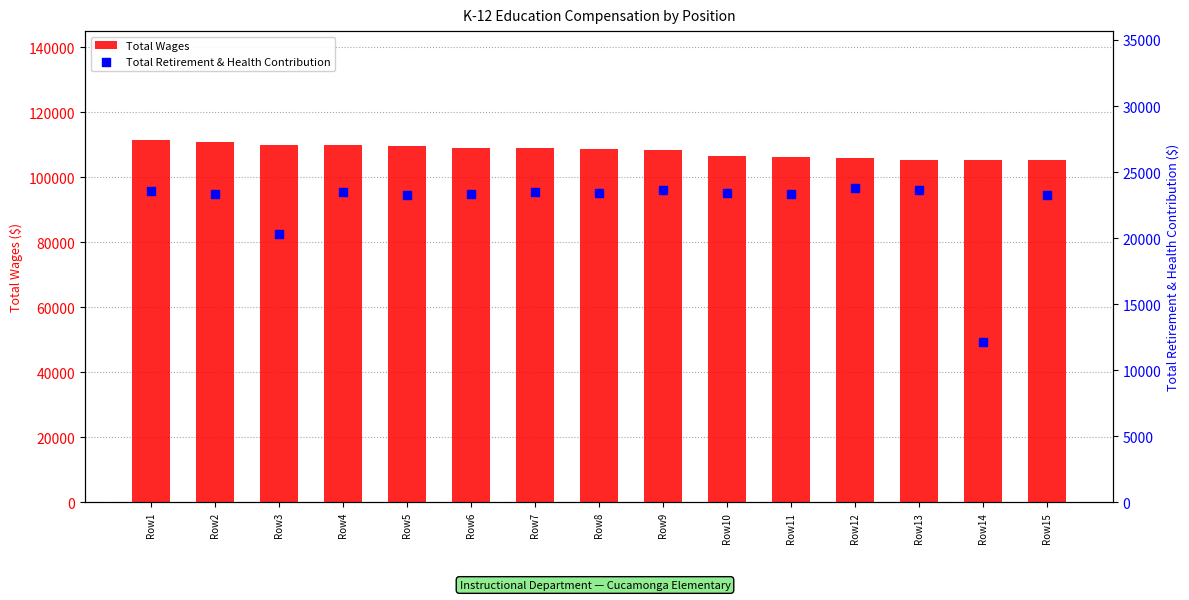

Which series has the widest spread of Y values?

Total Retirement & Health Contribution